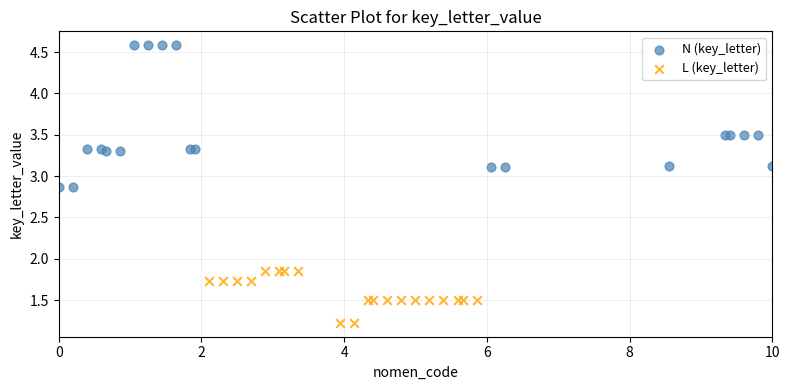

Which series reaches the minimum Y coordinate?

L (key_letter)